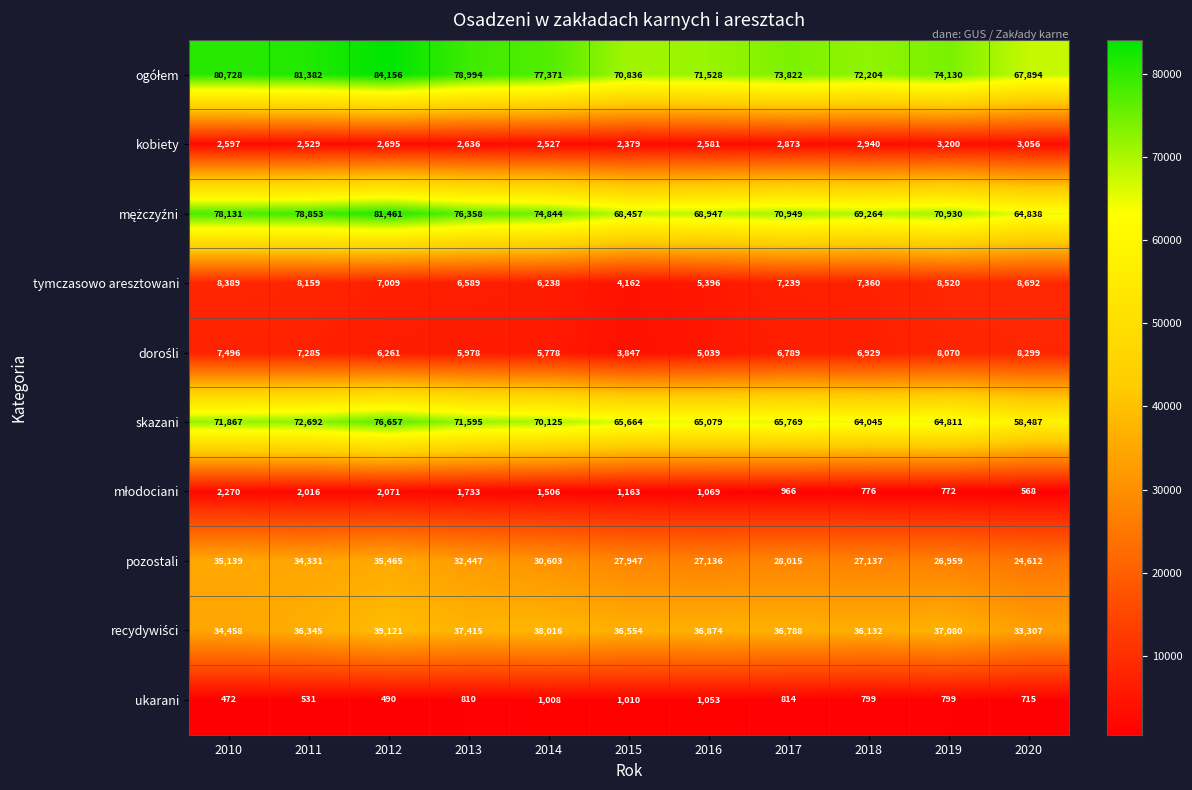

Which series has the widest spread of values?

skazani